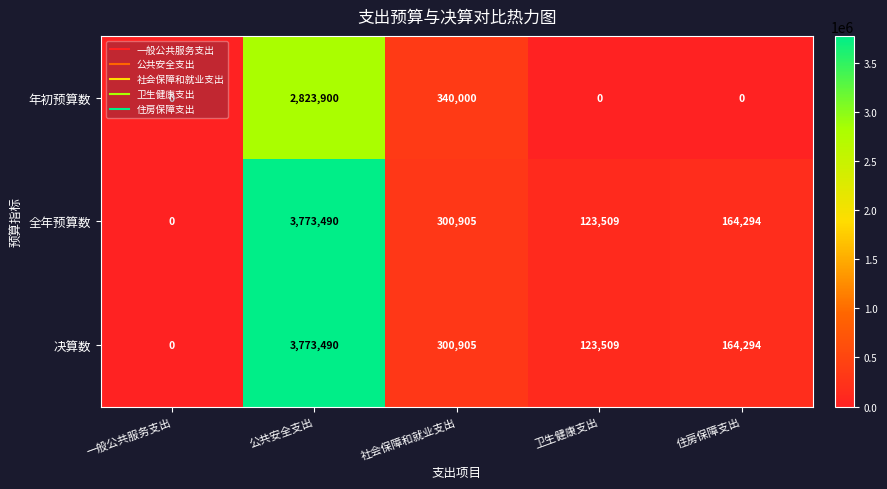

Where does the 全年预算数 series first go above 164294?

公共安全支出